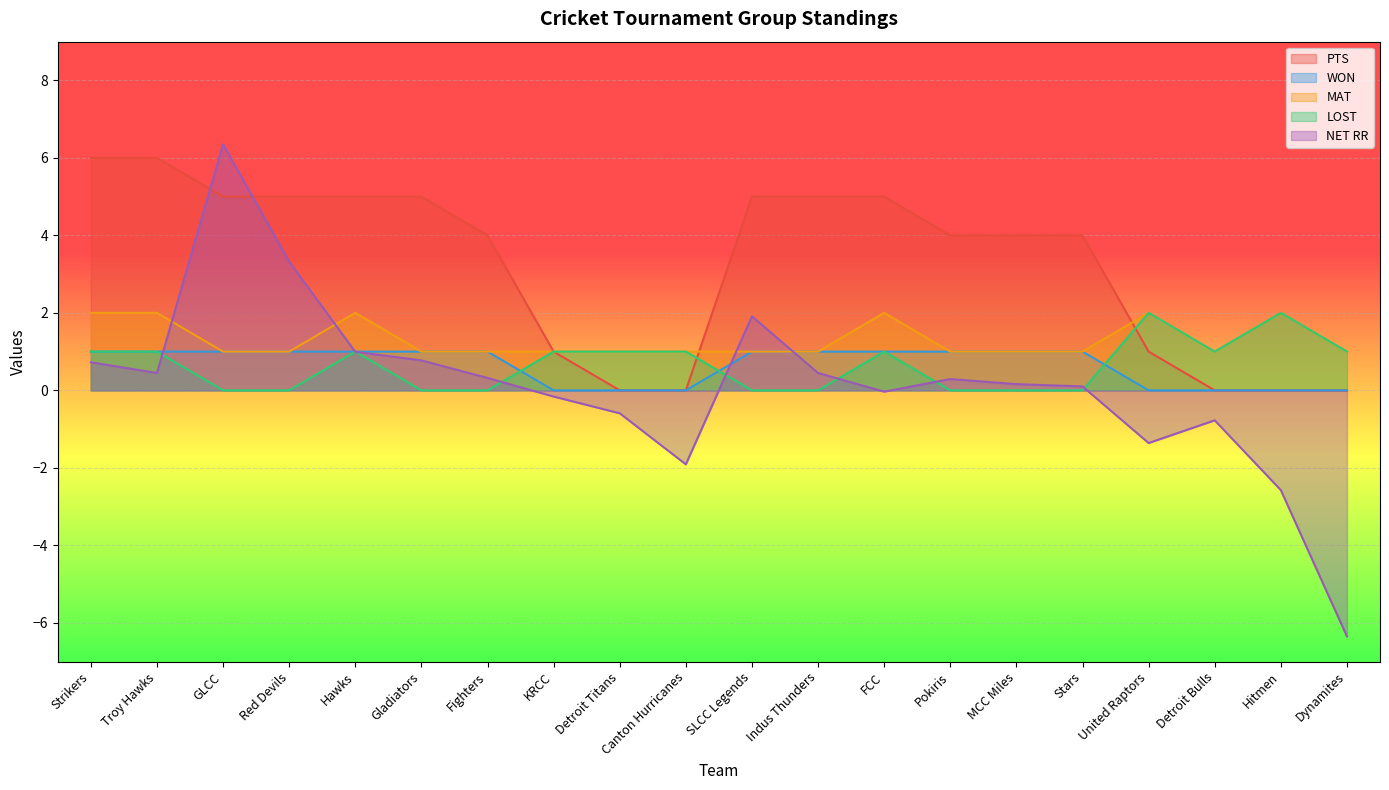

What is the approximate value of WON at Pokiris?

1.0